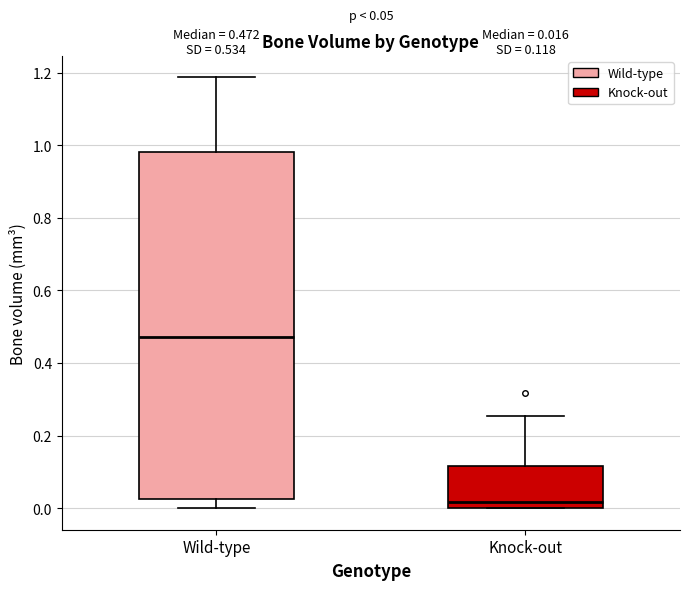

Which box's median line is the lowest?

Knock-out